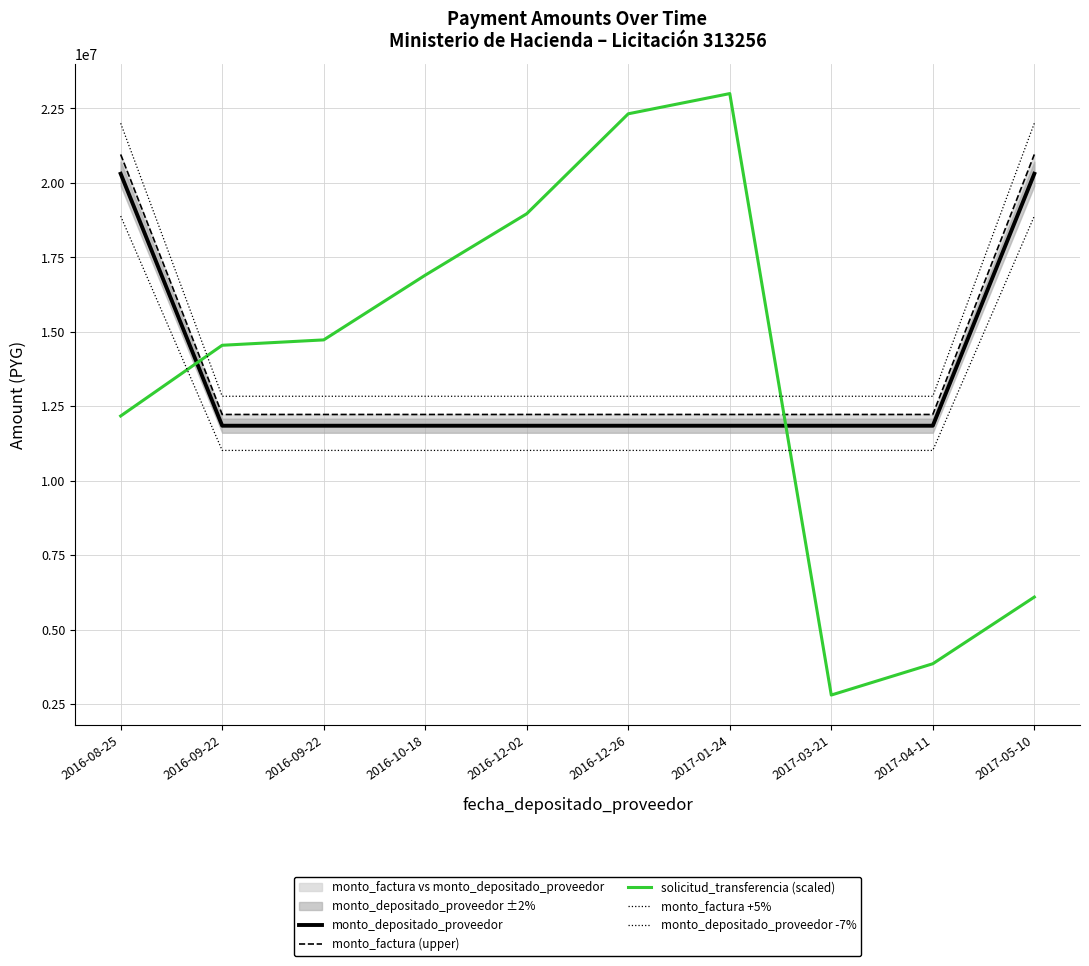

Between 2016-10-18 and 2016-12-26, which is larger?

2016-10-18